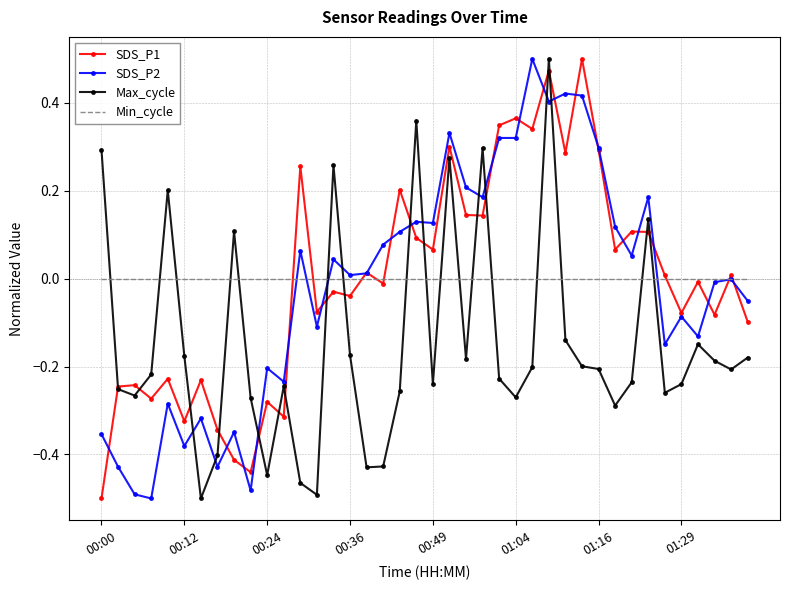

How many times do Min_cycle and Max_cycle cross each other?

17